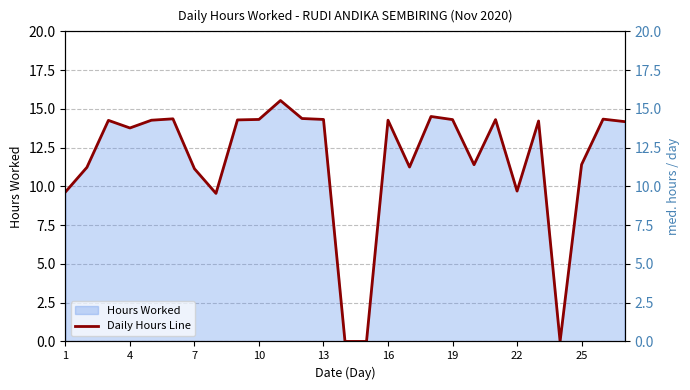

What is the difference between the second highest and minimum values?

14.5